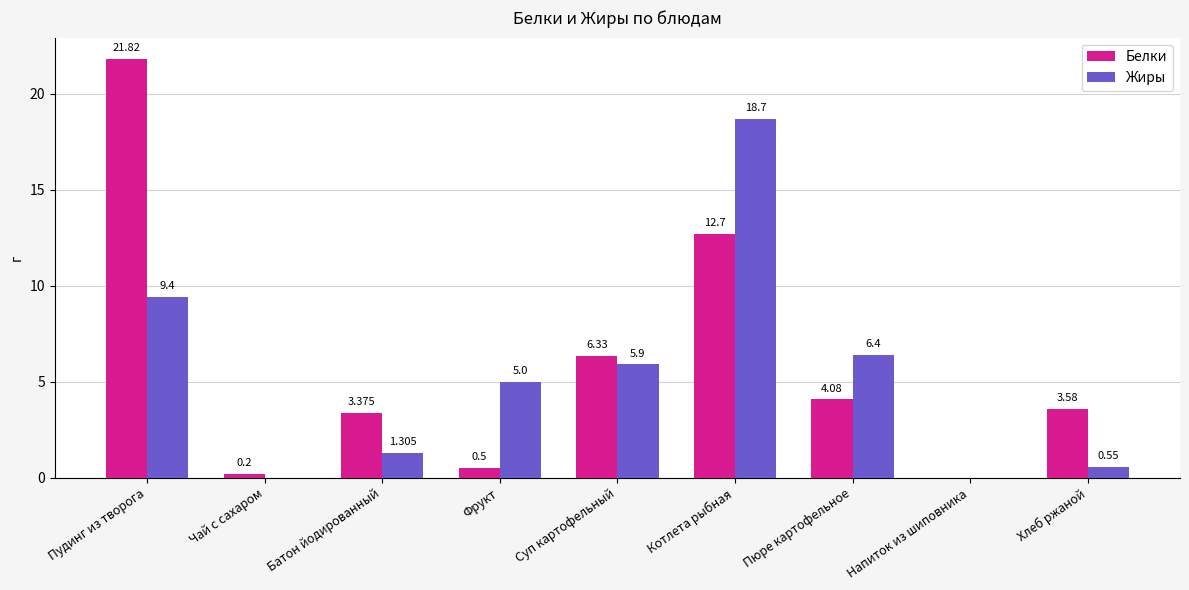

Where does the Жиры series first go above 5?

Пудинг из творога